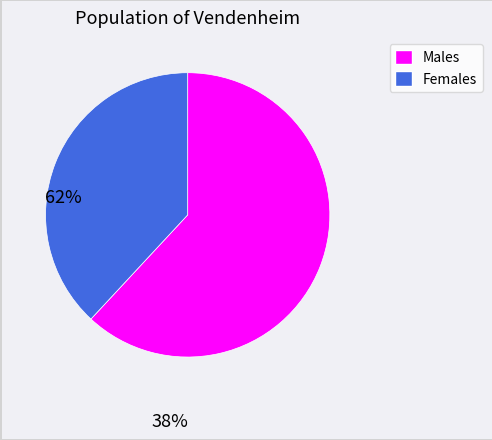

Rank the categories by value from lowest to highest.

Females, Males